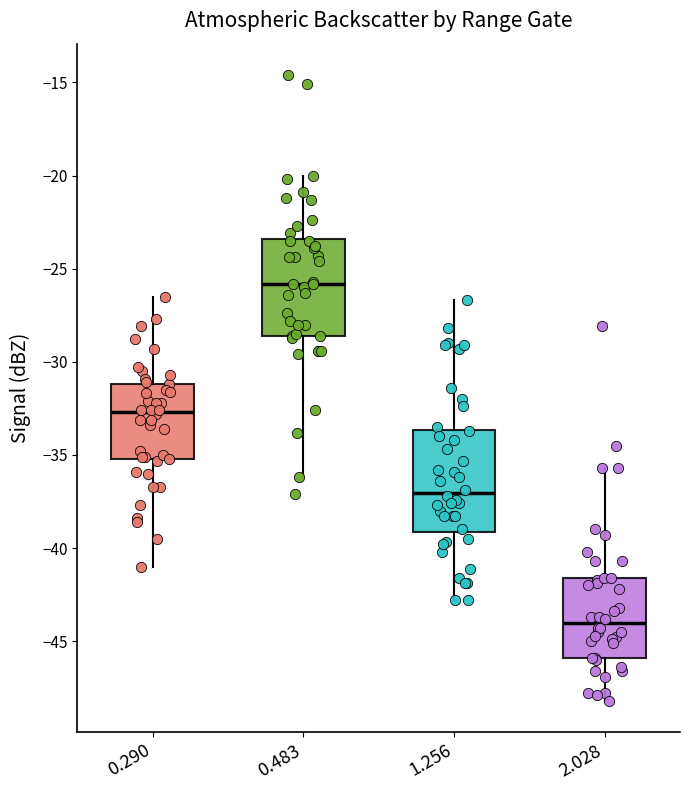

Where does the upper whisker of the box at x = 1.256 end on the y-axis? The values are not printed on the chart, so give them approximately, as read against the axis.

-26.5